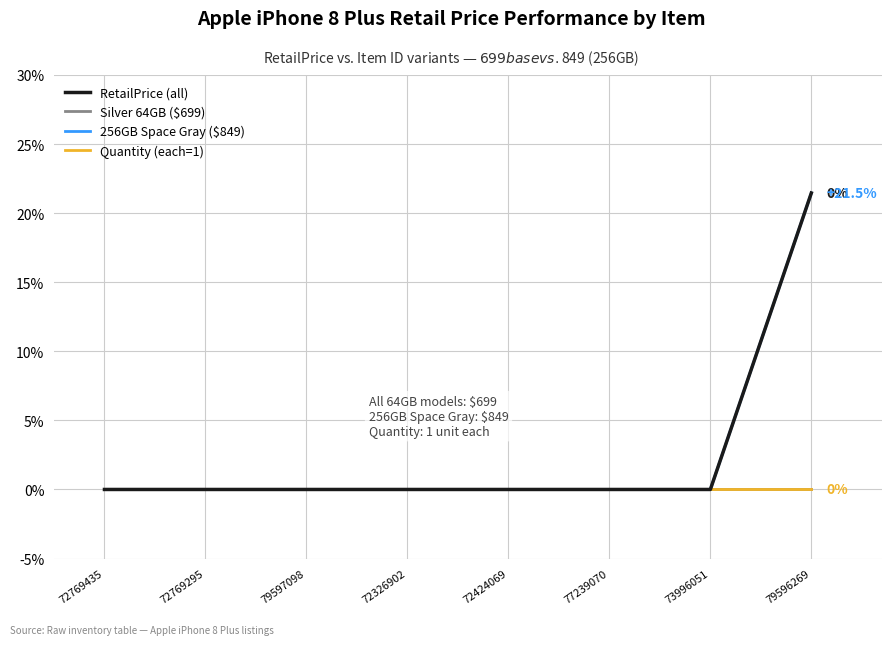

At which category does the chart reach its minimum across all series?

72769435